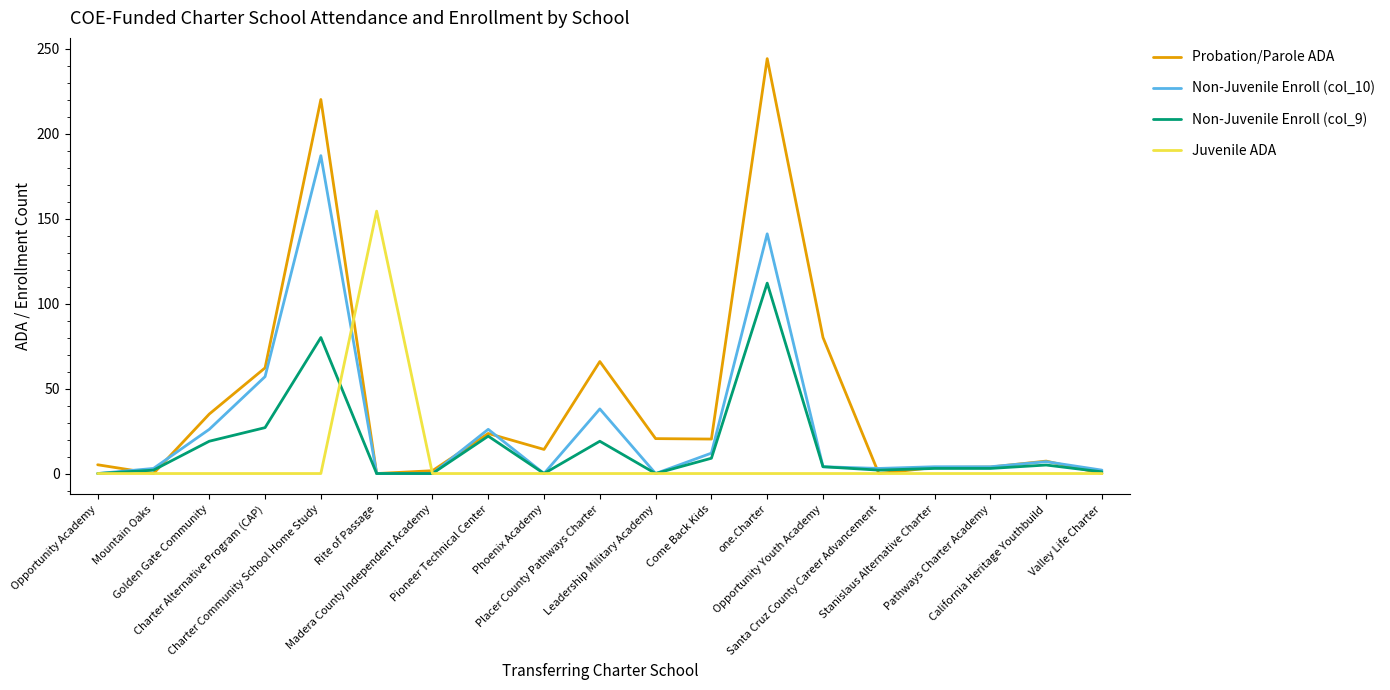

Which series has the widest spread of values?

Probation/Parole ADA